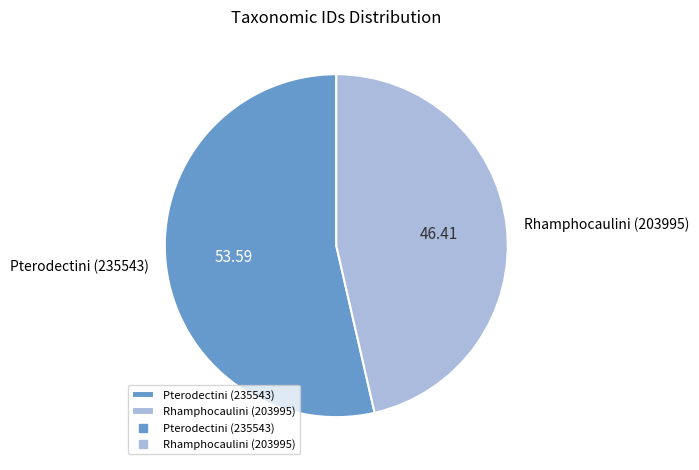

Is there any slice that represents more than half of the pie?

Yes